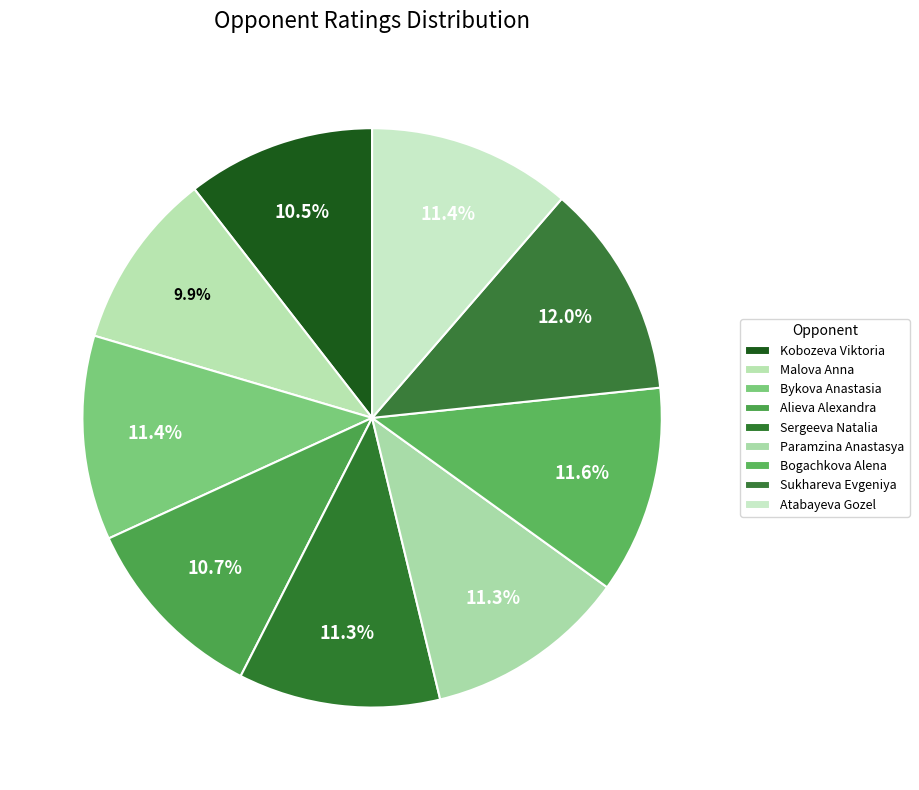

How many segments does this pie chart have?

9